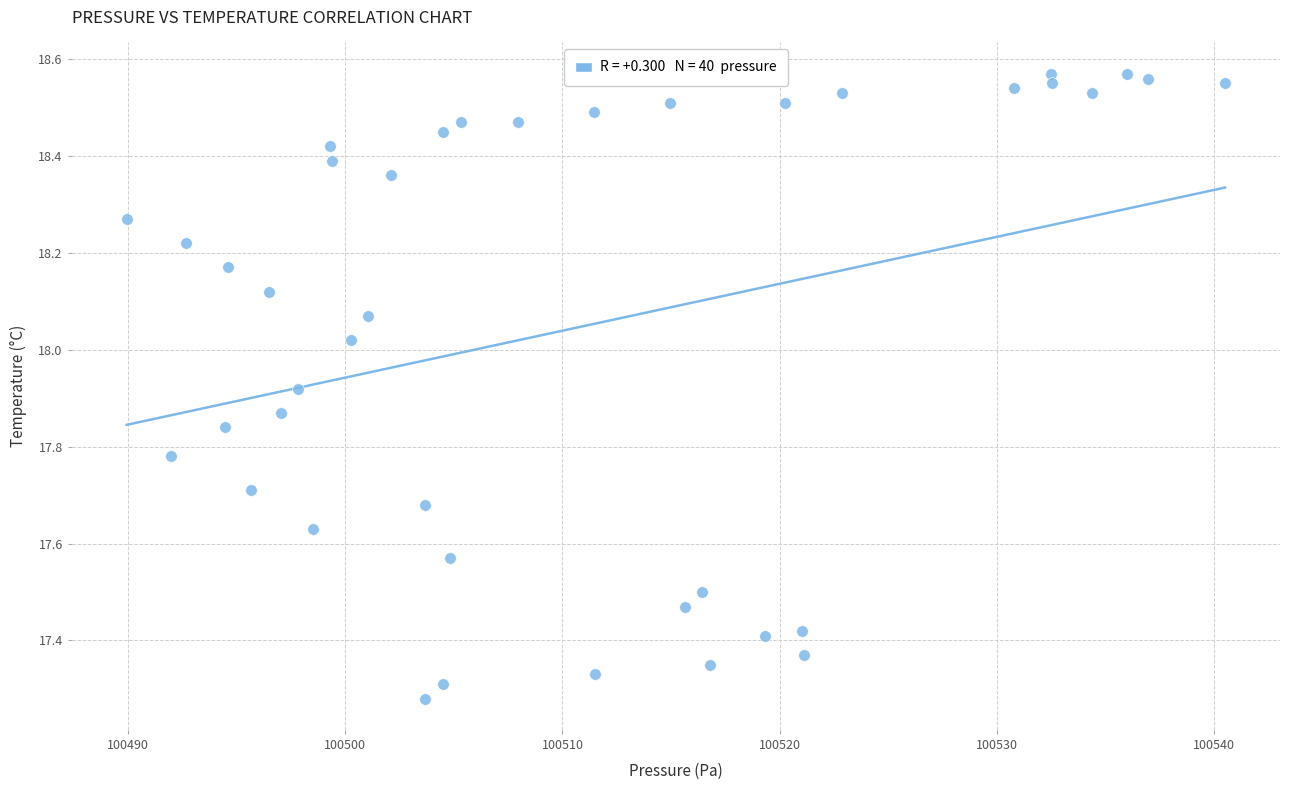

What is the range of X values (max minus min)?

50.6